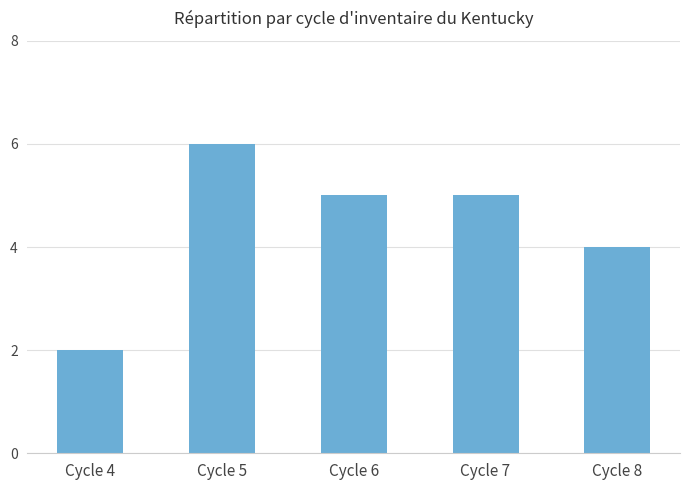

The chart shows a value of 5 at Cycle 6. True or false?

True